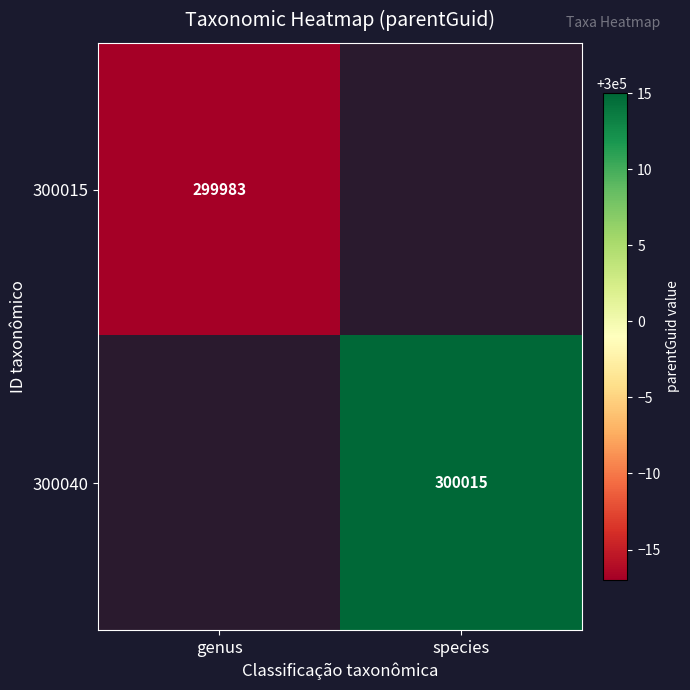

The value of 300040 at species is 538753.5. True or false?

False